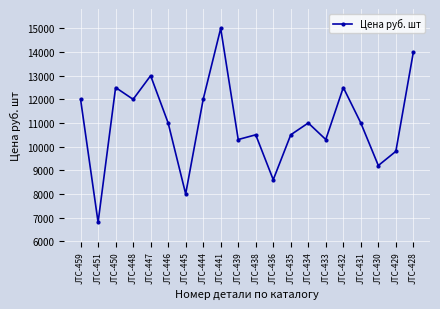

What is the minimum value shown in the chart?

6800